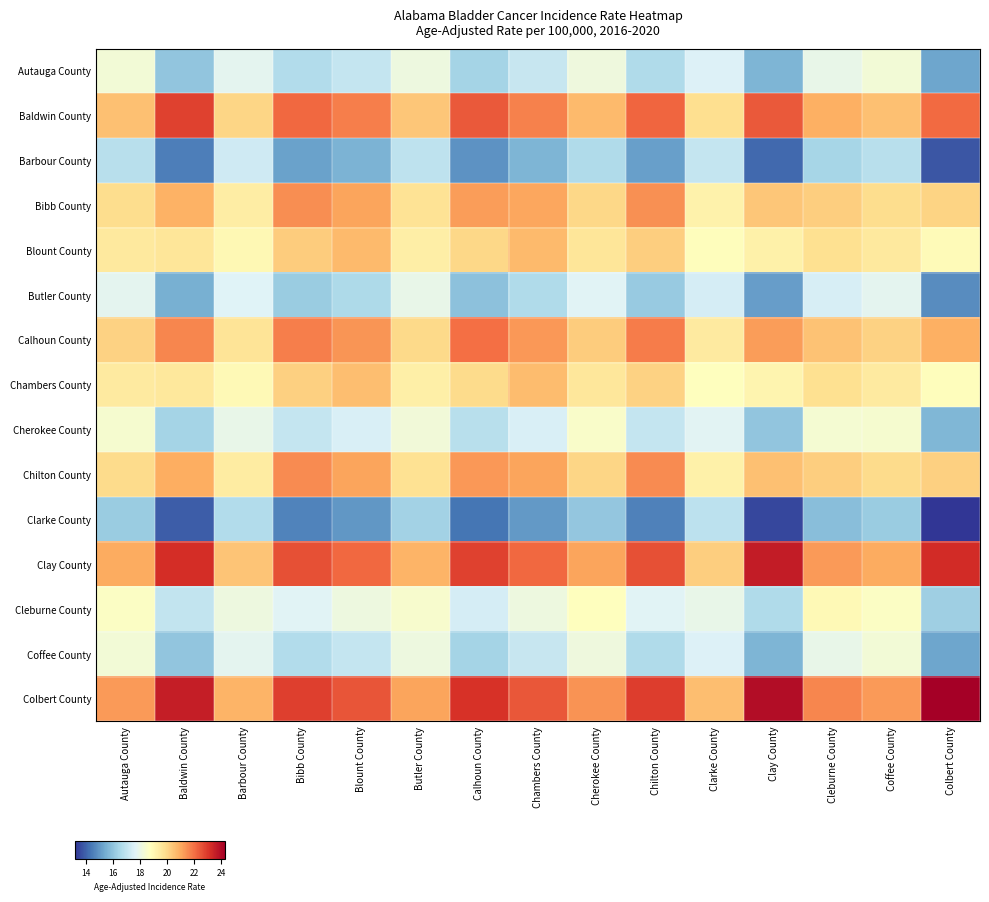

At which category is the sum across all series the highest?

Chambers County